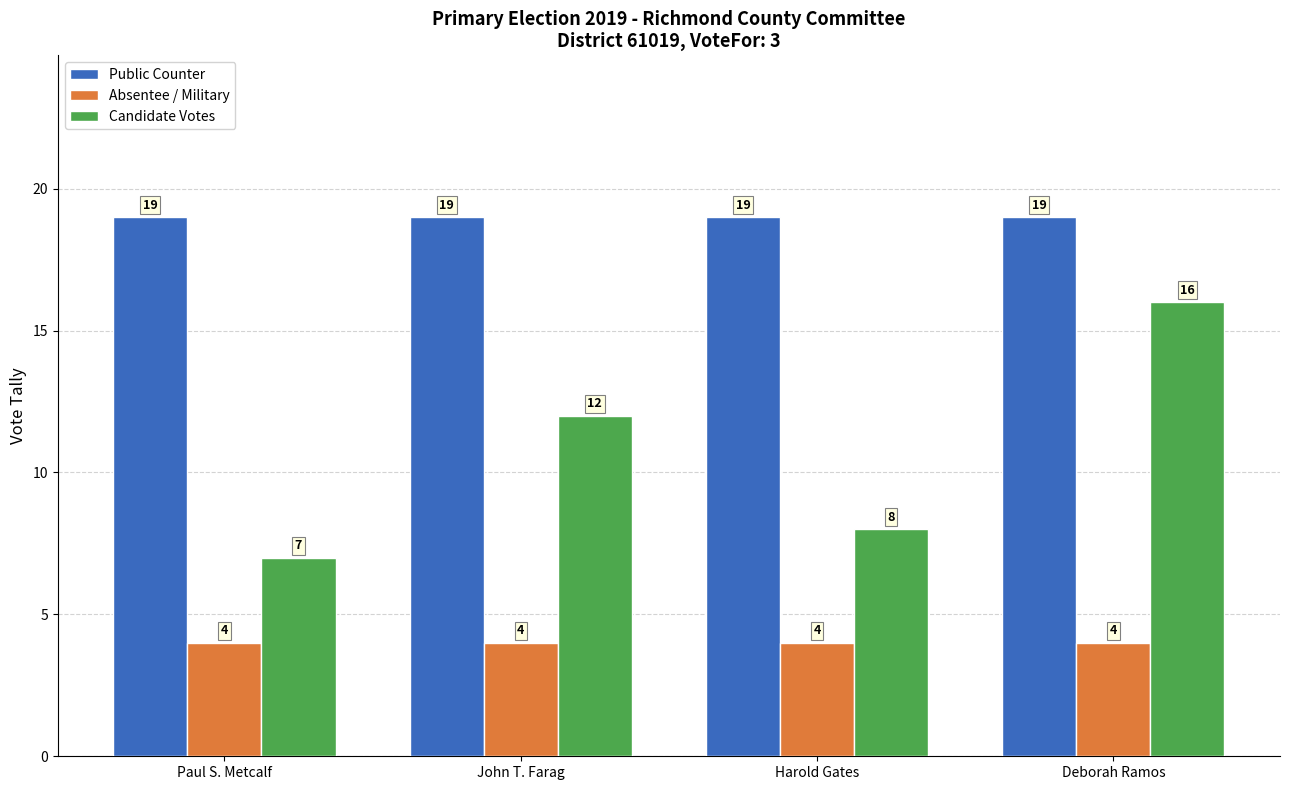

What is the label of the 3rd bar from the right?

John T. Farag